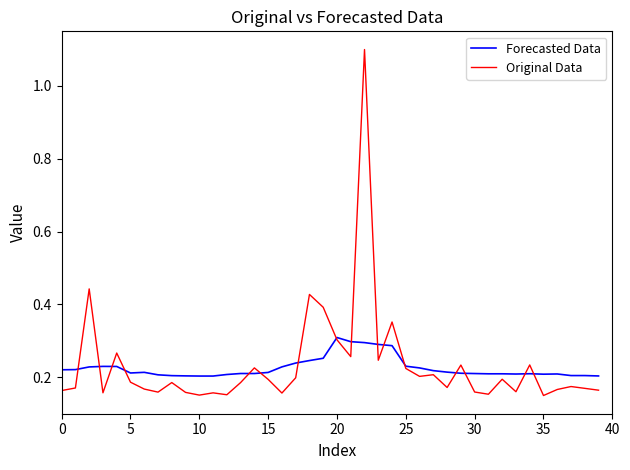

List the series in order of their peak value, lowest first.

Forecasted Data, Original Data